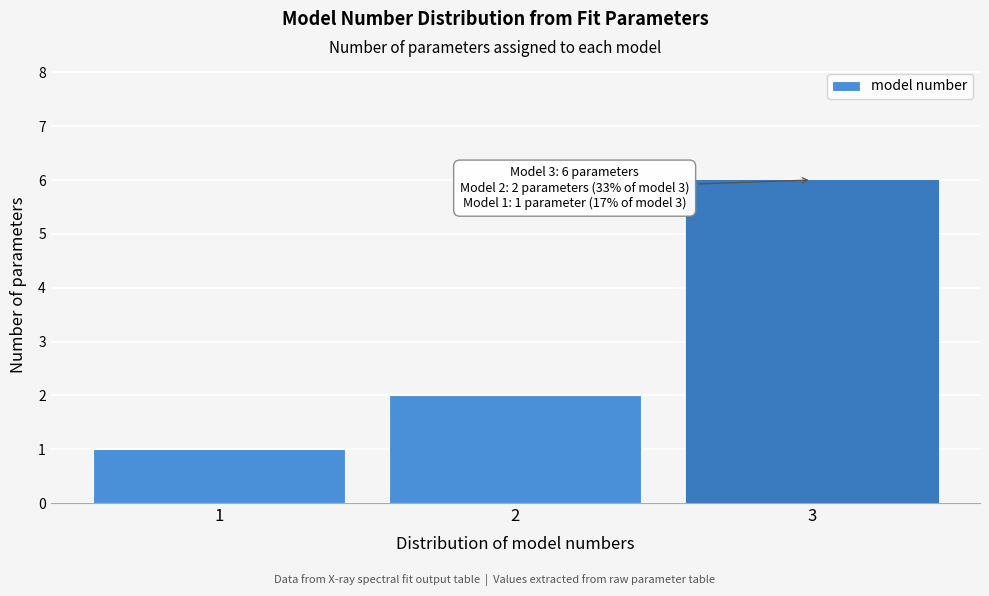

Reading left to right, extract all data points from this chart.

1=1	2=2	3=6